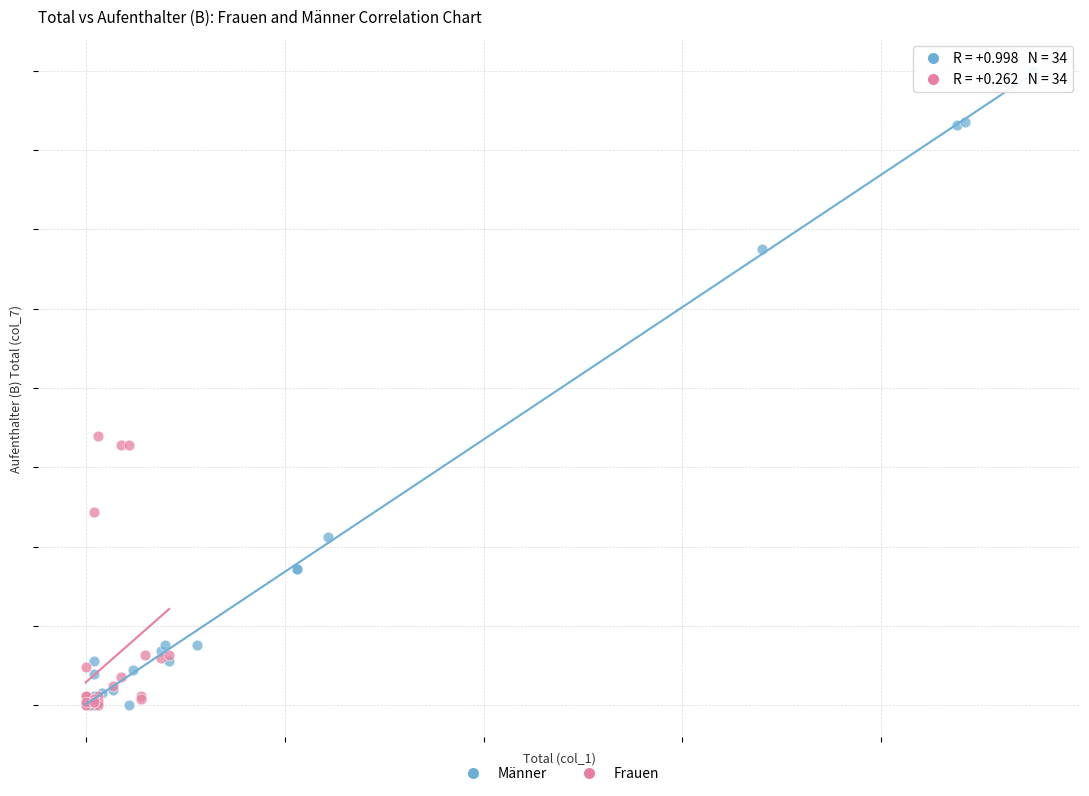

What are all the series names shown in the legend?

Männer, Frauen